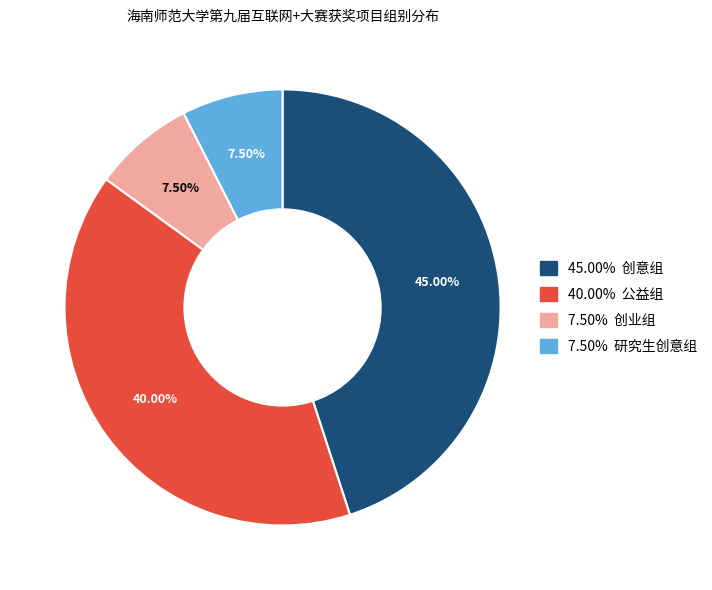

Is there a majority slice in this chart?

No